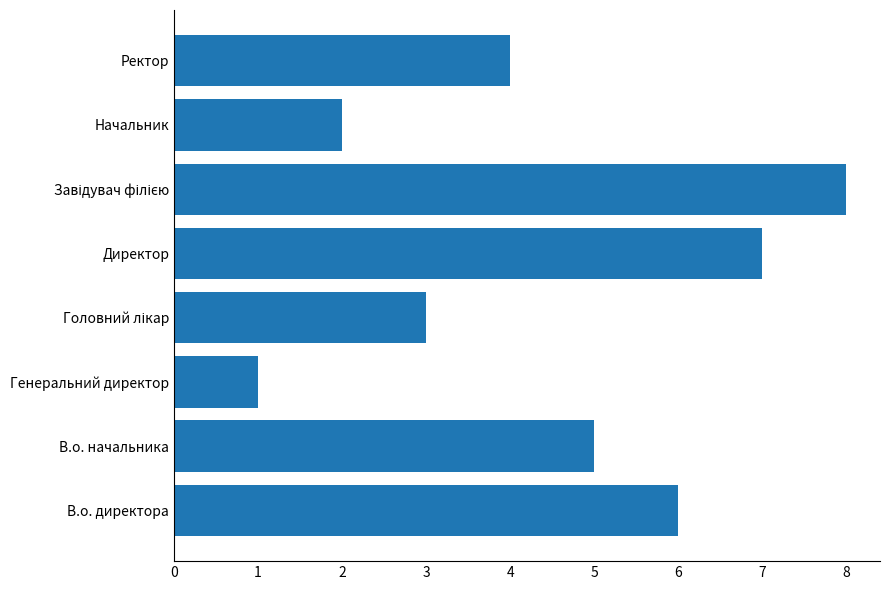

Reading bottom to top, list all the values displayed in this chart.

6	5	1	3	7	8	2	4